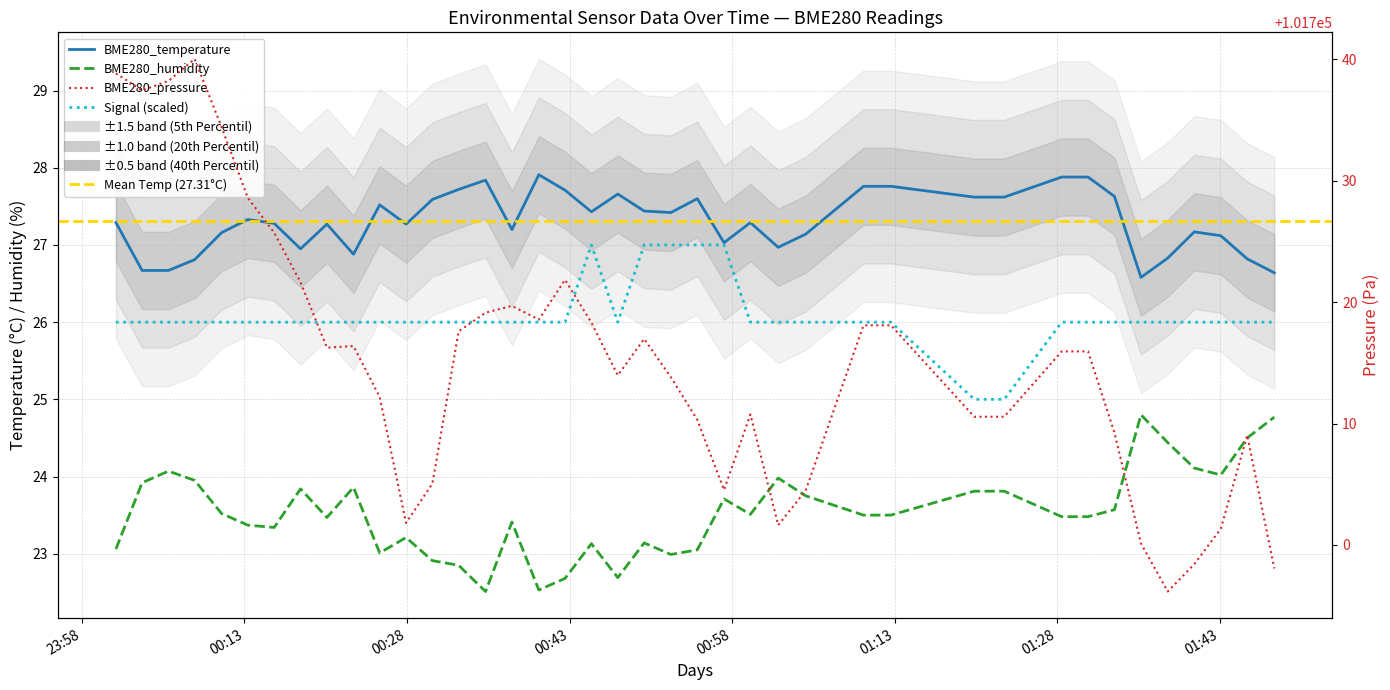

Reading left to right, extract all data points from this chart.

BME280_temperature: 2022/05/28 00:01:09=27.3	2022/05/28 00:03:34=26.7	2022/05/28 00:06:00=26.7	2022/05/28 00:08:25=26.8	2022/05/28 00:10:54=27.2	2022/05/28 00:13:19=27.3	2022/05/28 00:15:45=27.3	2022/05/28 00:18:11=26.9	2022/05/28 00:20:37=27.3	2022/05/28 00:23:04=26.9	2022/05/28 00:25:29=27.5	2022/05/28 00:27:55=27.3	2022/05/28 00:30:21=27.6	2022/05/28 00:32:46=27.7	2022/05/28 00:35:15=27.8	2022/05/28 00:37:41=27.2	2022/05/28 00:40:10=27.9	2022/05/28 00:42:35=27.7	2022/05/28 00:45:01=27.4	2022/05/28 00:47:27=27.7	2022/05/28 00:49:53=27.4	2022/05/28 00:52:21=27.4	2022/05/28 00:54:47=27.6	2022/05/28 00:57:15=27.0	2022/05/28 00:59:41=27.3	2022/05/28 01:02:15=27.0	2022/05/28 01:04:47=27.1	2022/05/28 01:10:07=27.8	2022/05/28 01:12:39=27.8	2022/05/28 01:20:20=27.6	2022/05/28 01:23:06=27.6	2022/05/28 01:28:24=27.9	2022/05/28 01:30:50=27.9	2022/05/28 01:33:16=27.6	2022/05/28 01:35:43=26.6	2022/05/28 01:38:11=26.8	2022/05/28 01:40:38=27.2	2022/05/28 01:43:05=27.1	2022/05/28 01:45:31=26.8	2022/05/28 01:48:01=26.6
BME280_humidity: 2022/05/28 00:01:09=23.1	2022/05/28 00:03:34=23.9	2022/05/28 00:06:00=24.1	2022/05/28 00:08:25=23.9	2022/05/28 00:10:54=23.5	2022/05/28 00:13:19=23.4	2022/05/28 00:15:45=23.3	2022/05/28 00:18:11=23.8	2022/05/28 00:20:37=23.5	2022/05/28 00:23:04=23.9	2022/05/28 00:25:29=23.0	2022/05/28 00:27:55=23.2	2022/05/28 00:30:21=22.9	2022/05/28 00:32:46=22.9	2022/05/28 00:35:15=22.5	2022/05/28 00:37:41=23.4	2022/05/28 00:40:10=22.5	2022/05/28 00:42:35=22.7	2022/05/28 00:45:01=23.1	2022/05/28 00:47:27=22.7	2022/05/28 00:49:53=23.1	2022/05/28 00:52:21=23.0	2022/05/28 00:54:47=23.1	2022/05/28 00:57:15=23.7	2022/05/28 00:59:41=23.5	2022/05/28 01:02:15=24.0	2022/05/28 01:04:47=23.8	2022/05/28 01:10:07=23.5	2022/05/28 01:12:39=23.5	2022/05/28 01:20:20=23.8	2022/05/28 01:23:06=23.8	2022/05/28 01:28:24=23.5	2022/05/28 01:30:50=23.5	2022/05/28 01:33:16=23.6	2022/05/28 01:35:43=24.8	2022/05/28 01:38:11=24.4	2022/05/28 01:40:38=24.1	2022/05/28 01:43:05=24.0	2022/05/28 01:45:31=24.5	2022/05/28 01:48:01=24.8
BME280_pressure: 2022/05/28 00:01:09=101738.8	2022/05/28 00:03:34=101737.4	2022/05/28 00:06:00=101738.2	2022/05/28 00:08:25=101740.0	2022/05/28 00:10:54=101734.4	2022/05/28 00:13:19=101728.6	2022/05/28 00:15:45=101725.7	2022/05/28 00:18:11=101721.6	2022/05/28 00:20:37=101716.2	2022/05/28 00:23:04=101716.4	2022/05/28 00:25:29=101712.2	2022/05/28 00:27:55=101701.8	2022/05/28 00:30:21=101705.1	2022/05/28 00:32:46=101717.6	2022/05/28 00:35:15=101719.1	2022/05/28 00:37:41=101719.7	2022/05/28 00:40:10=101718.6	2022/05/28 00:42:35=101721.8	2022/05/28 00:45:01=101718.3	2022/05/28 00:47:27=101714.0	2022/05/28 00:49:53=101717.0	2022/05/28 00:52:21=101713.8	2022/05/28 00:54:47=101710.3	2022/05/28 00:57:15=101704.5	2022/05/28 00:59:41=101710.8	2022/05/28 01:02:15=101701.6	2022/05/28 01:04:47=101704.5	2022/05/28 01:10:07=101718.1	2022/05/28 01:12:39=101718.1	2022/05/28 01:20:20=101710.6	2022/05/28 01:23:06=101710.6	2022/05/28 01:28:24=101715.9	2022/05/28 01:30:50=101715.9	2022/05/28 01:33:16=101709.2	2022/05/28 01:35:43=101700.1	2022/05/28 01:38:11=101696.2	2022/05/28 01:40:38=101698.4	2022/05/28 01:43:05=101701.3	2022/05/28 01:45:31=101709.0	2022/05/28 01:48:01=101698.1
Signal: 2022/05/28 00:01:09=26.0	2022/05/28 00:03:34=26.0	2022/05/28 00:06:00=26.0	2022/05/28 00:08:25=26.0	2022/05/28 00:10:54=26.0	2022/05/28 00:13:19=26.0	2022/05/28 00:15:45=26.0	2022/05/28 00:18:11=26.0	2022/05/28 00:20:37=26.0	2022/05/28 00:23:04=26.0	2022/05/28 00:25:29=26.0	2022/05/28 00:27:55=26.0	2022/05/28 00:30:21=26.0	2022/05/28 00:32:46=26.0	2022/05/28 00:35:15=26.0	2022/05/28 00:37:41=26.0	2022/05/28 00:40:10=26.0	2022/05/28 00:42:35=26.0	2022/05/28 00:45:01=27.0	2022/05/28 00:47:27=26.0	2022/05/28 00:49:53=27.0	2022/05/28 00:52:21=27.0	2022/05/28 00:54:47=27.0	2022/05/28 00:57:15=27.0	2022/05/28 00:59:41=26.0	2022/05/28 01:02:15=26.0	2022/05/28 01:04:47=26.0	2022/05/28 01:10:07=26.0	2022/05/28 01:12:39=26.0	2022/05/28 01:20:20=25.0	2022/05/28 01:23:06=25.0	2022/05/28 01:28:24=26.0	2022/05/28 01:30:50=26.0	2022/05/28 01:33:16=26.0	2022/05/28 01:35:43=26.0	2022/05/28 01:38:11=26.0	2022/05/28 01:40:38=26.0	2022/05/28 01:43:05=26.0	2022/05/28 01:45:31=26.0	2022/05/28 01:48:01=26.0